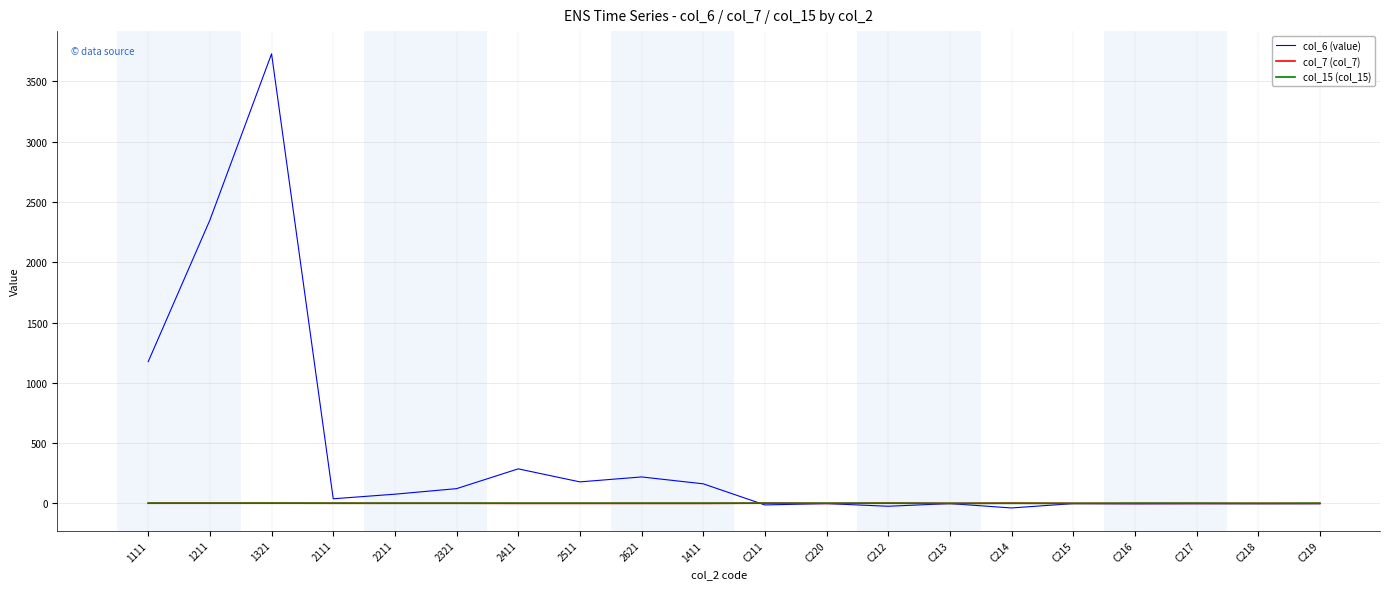

Is it true that col_15 (col_15) equals 2 at C212?

True